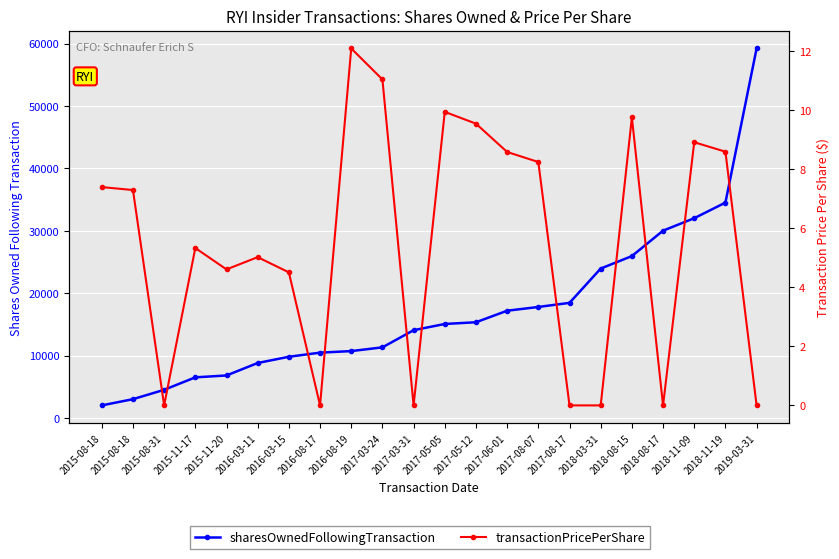

Where is transactionPricePerShare nearest to the value 6?

2015-11-17